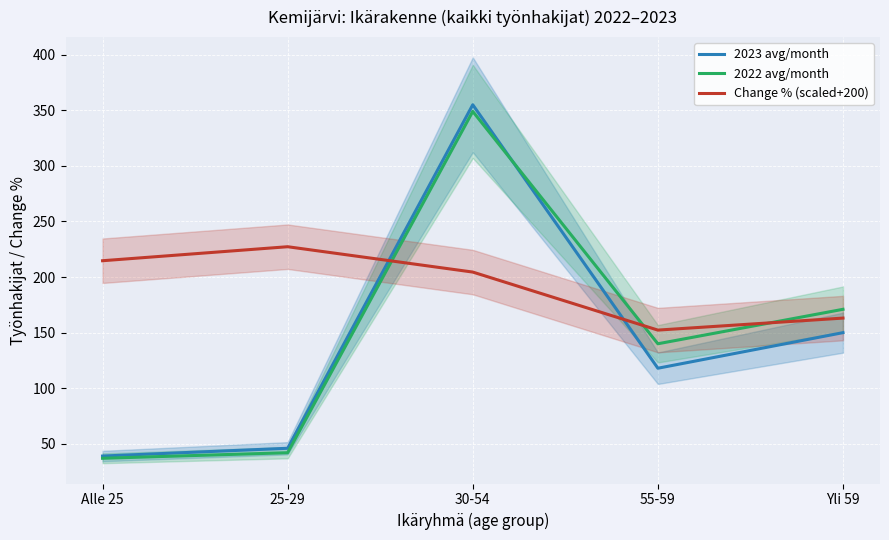

What is the difference between the maximum and minimum values in the 2023 avg/month series?

316.0